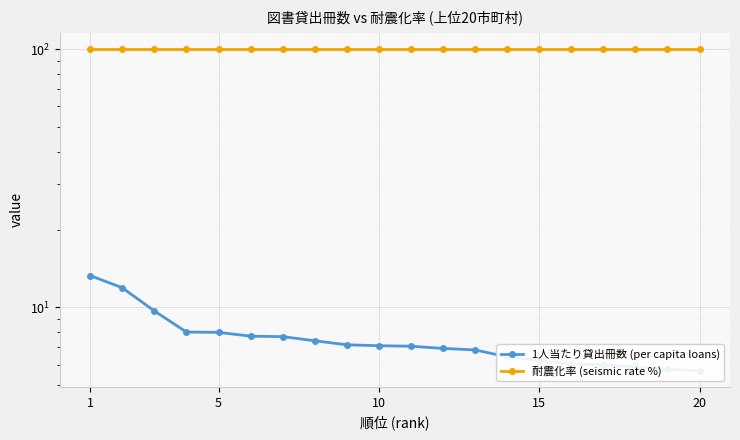

True or false: 1人当たり貸出冊数 (per capita loans) and 耐震化率 (seismic rate %) intersect in this chart.

False